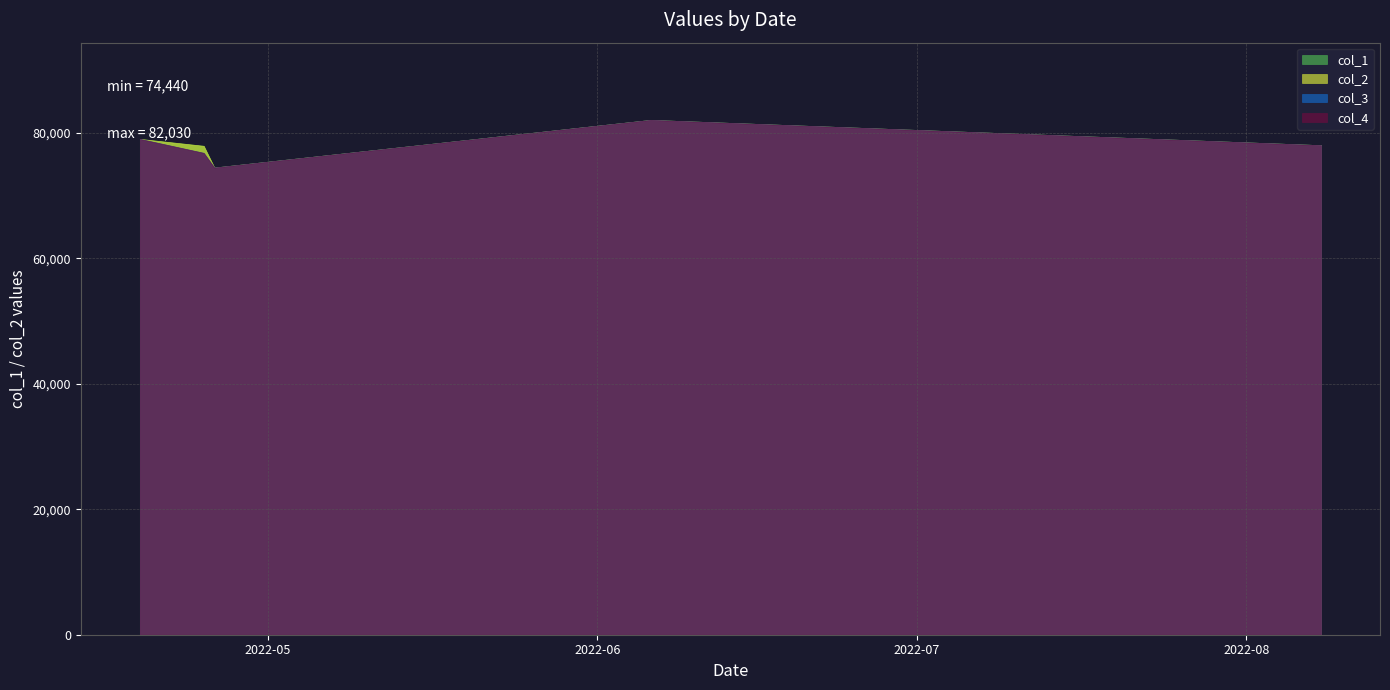

Which series has the widest spread of values?

col_1